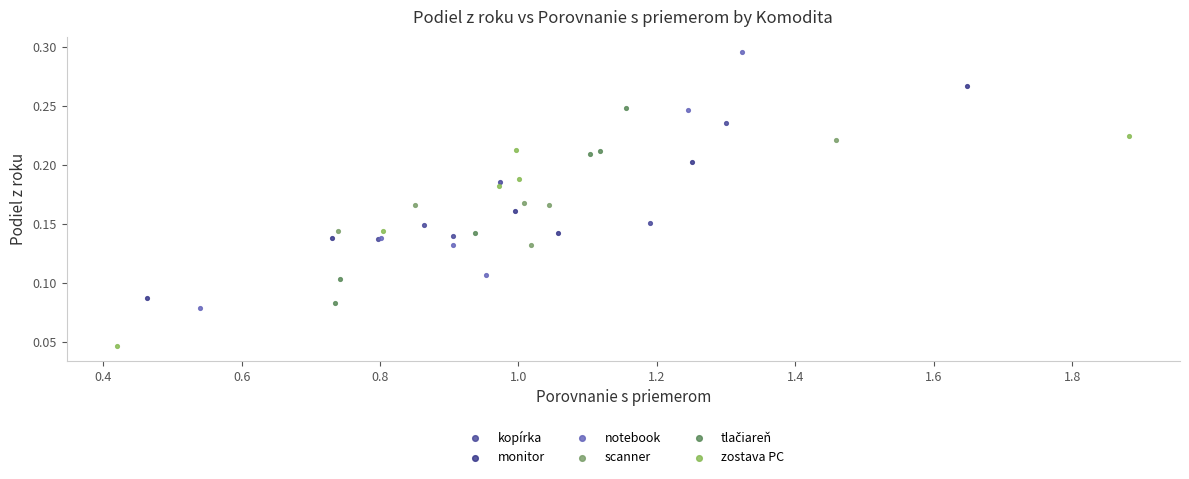

Which series contains the lowest Y value?

zostava PC